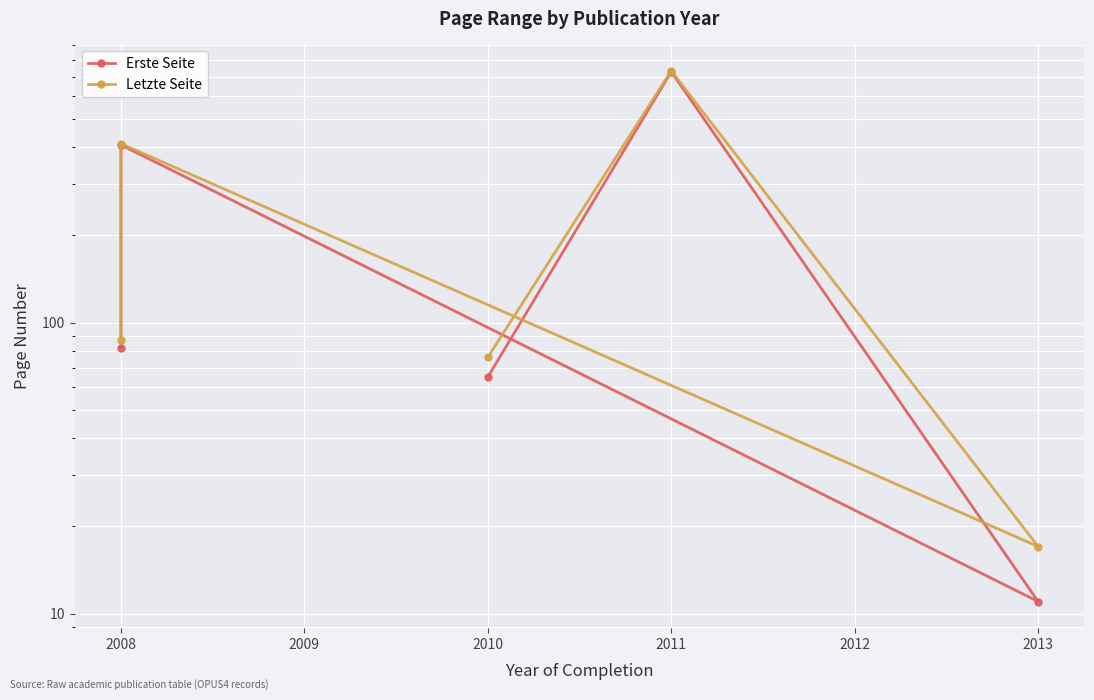

What is the maximum value for Erste Seite?

728